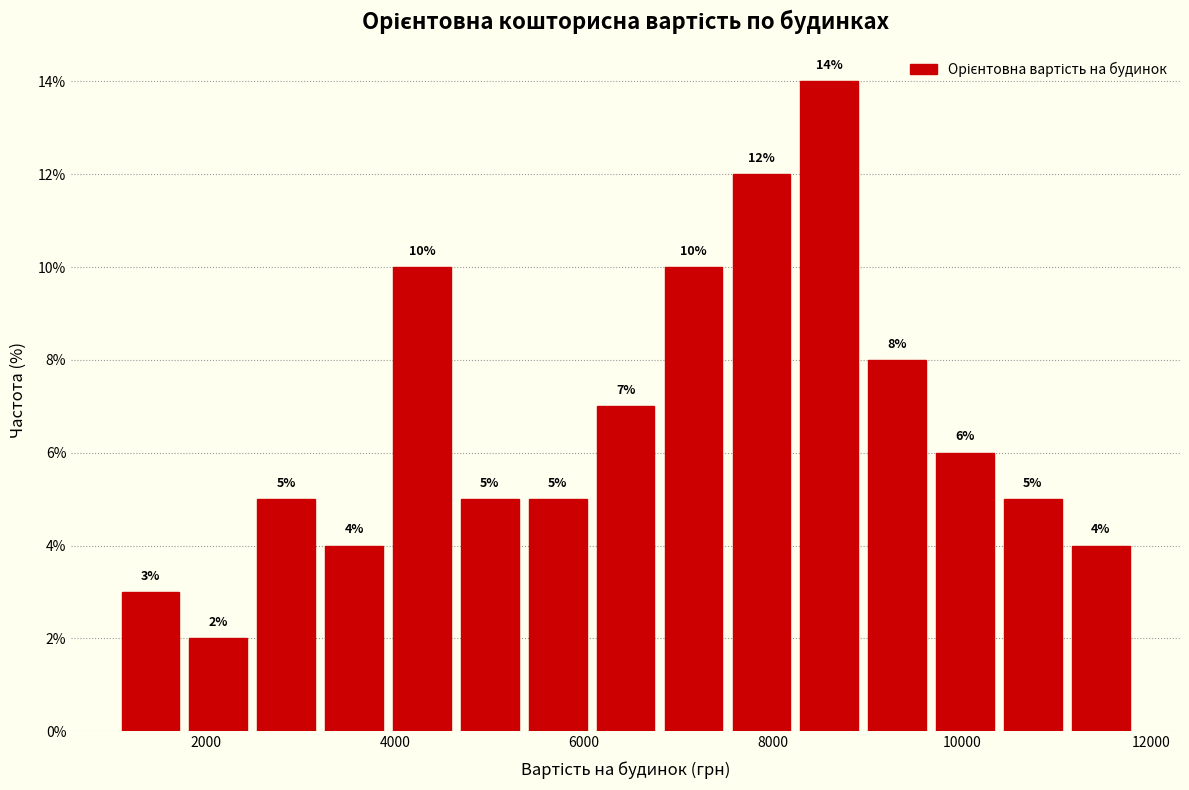

Read against the x-axis, roughly where is the centre of the tallest bar?

8600